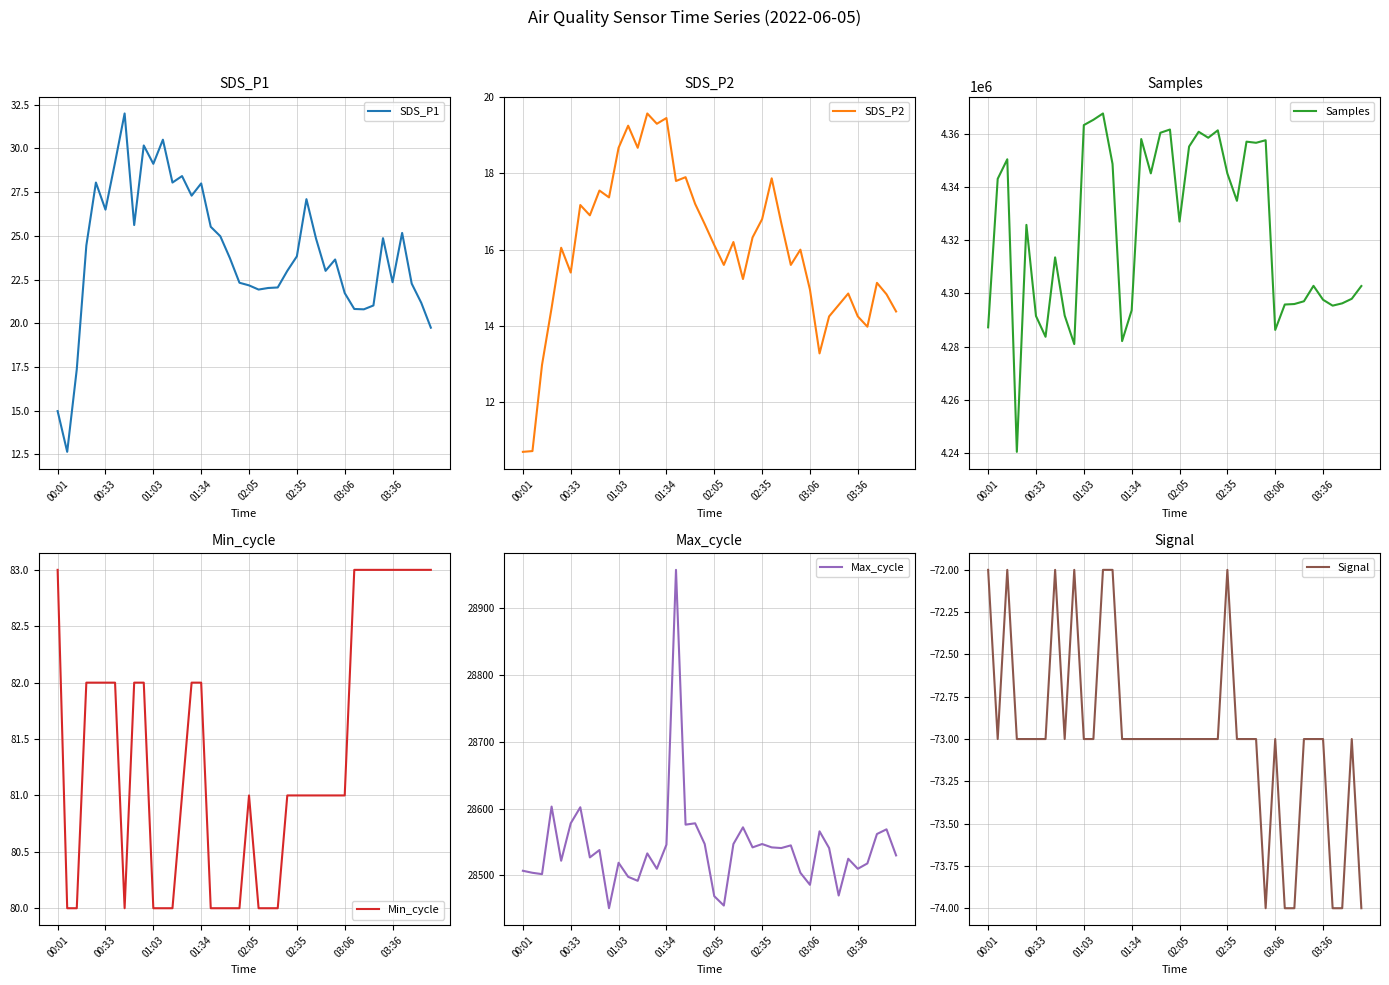

Is this an area chart (filled region under the line)?

No